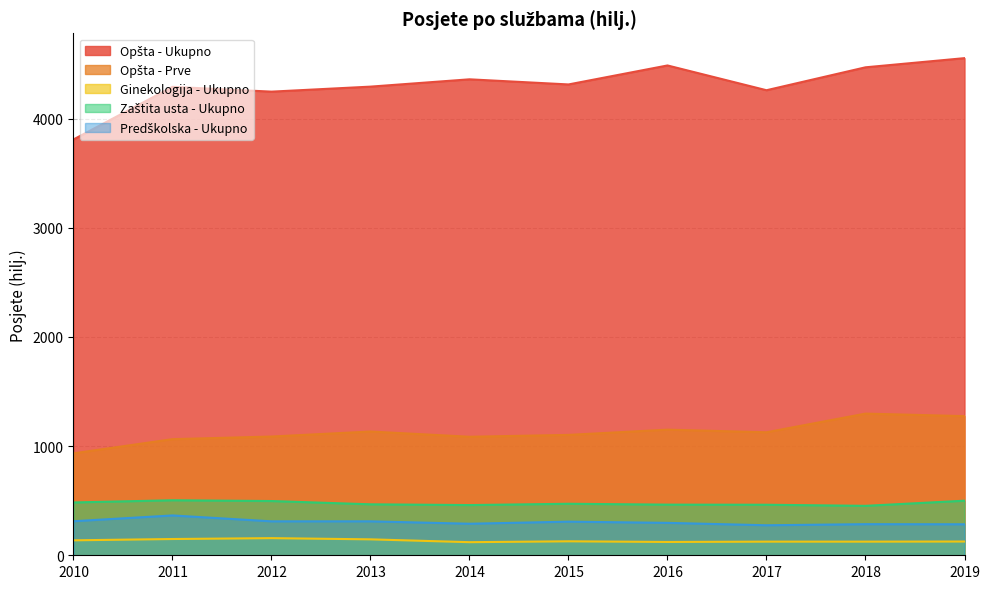

Reading left to right, transcribe all the data shown in this chart.

Opšta - Ukupno: 3810	4292	4248	4294	4361	4314	4488	4261	4471	4555
Opšta - Prve: 934	1064	1088	1134	1086	1103	1151	1127	1298	1275
Ginekologija - Ukupno: 137	149	157	146	120	128	122	125	125	126
Zaštita usta - Ukupno: 484	504	497	467	460	472	464	463	453	500
Predškolska - Ukupno: 312	365	311	311	289	308	297	275	285	284